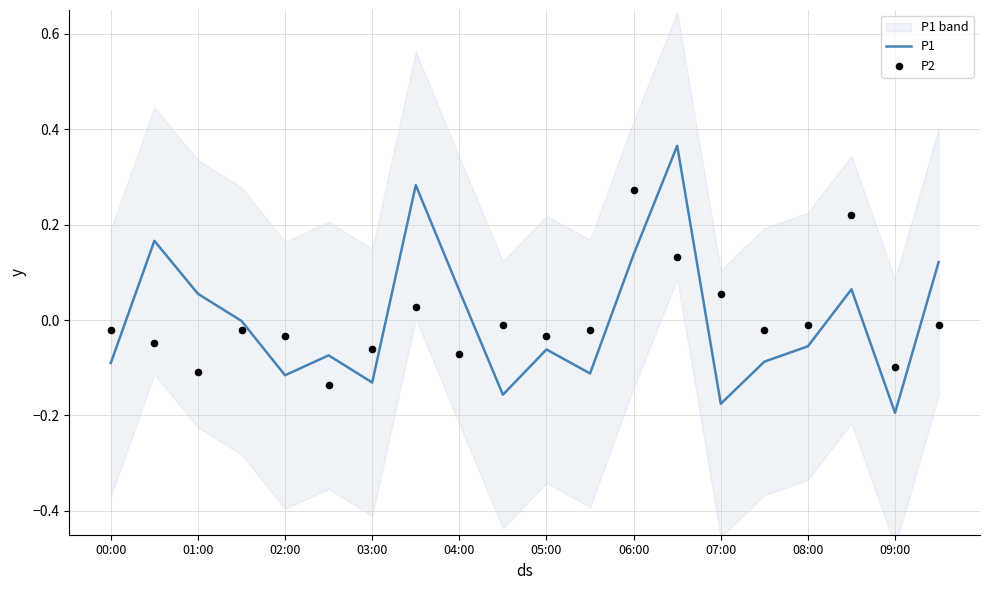

Which series reaches the maximum Y coordinate?

P1